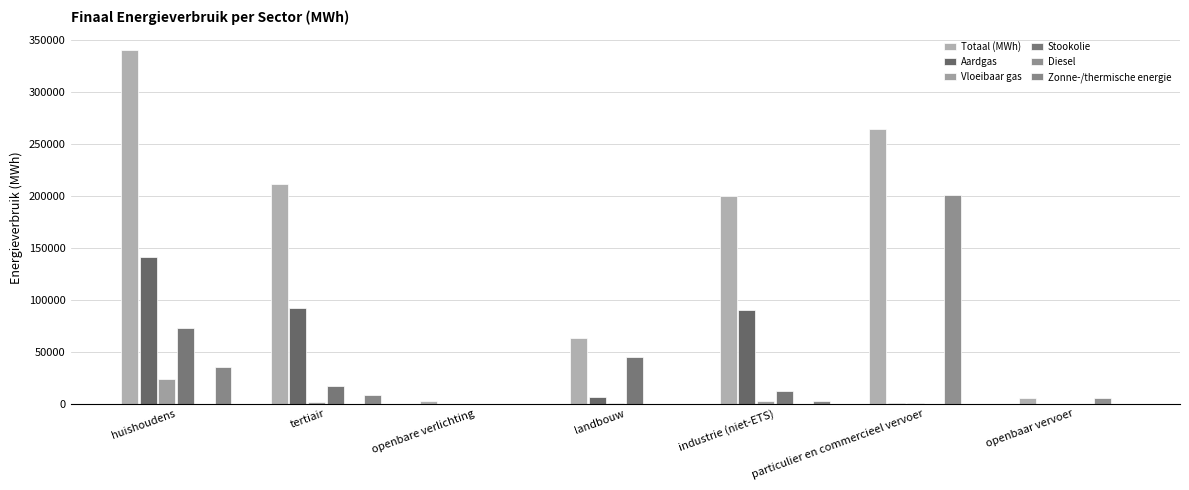

What are all the series names shown in the legend?

Totaal (MWh), Aardgas, Vloeibaar gas, Stookolie, Diesel, Zonne-/thermische energie